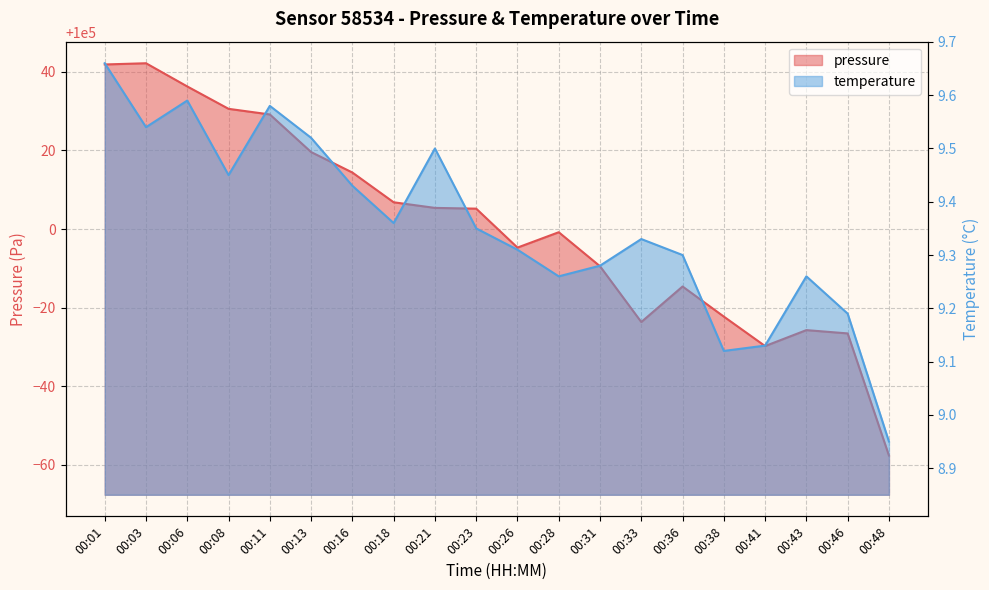

Between 00:13 and 00:28, which is larger?

00:13